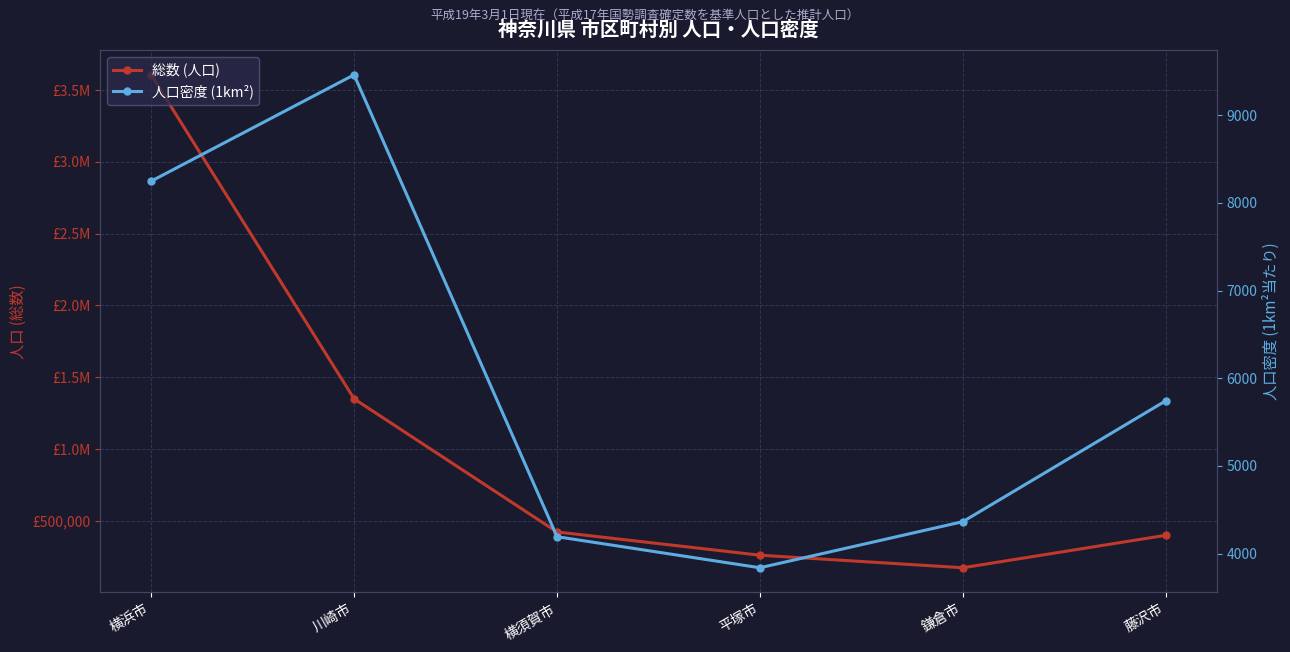

What is the sum of all 人口密度 (1km²) values?

35845.5